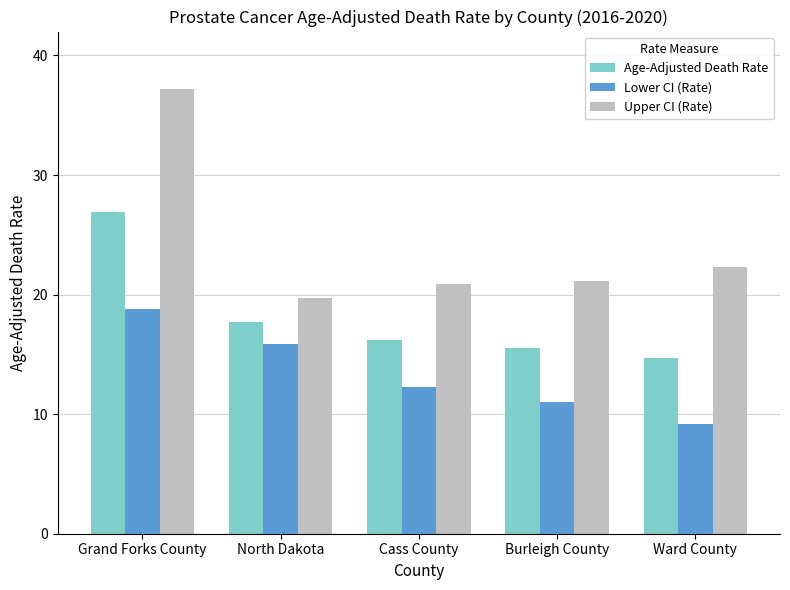

How many values in the Lower CI (Rate) series exceed 12?

3